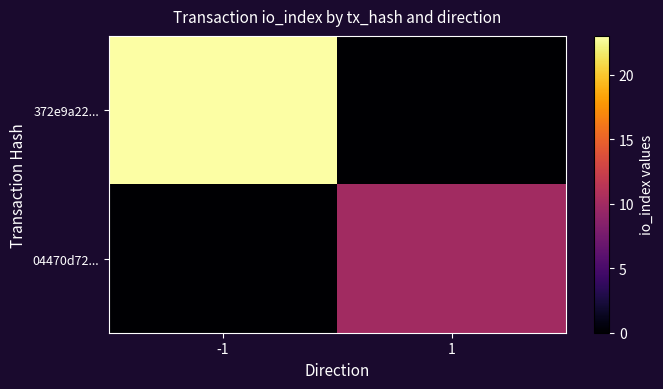

Which label corresponds to the smallest value in the chart?

1